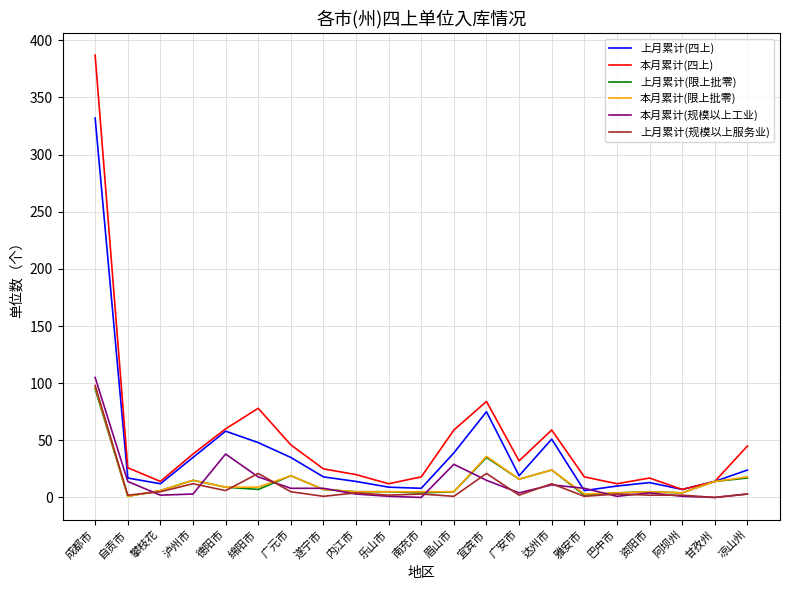

What is the difference between the highest and lowest values at 阿坝州?

6